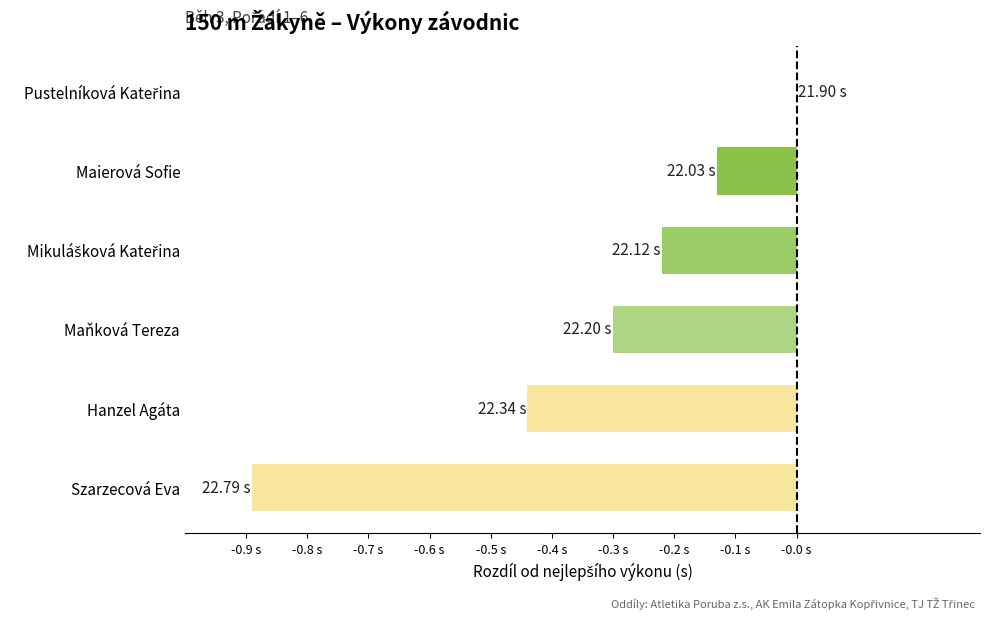

Are the bars horizontal?

Yes